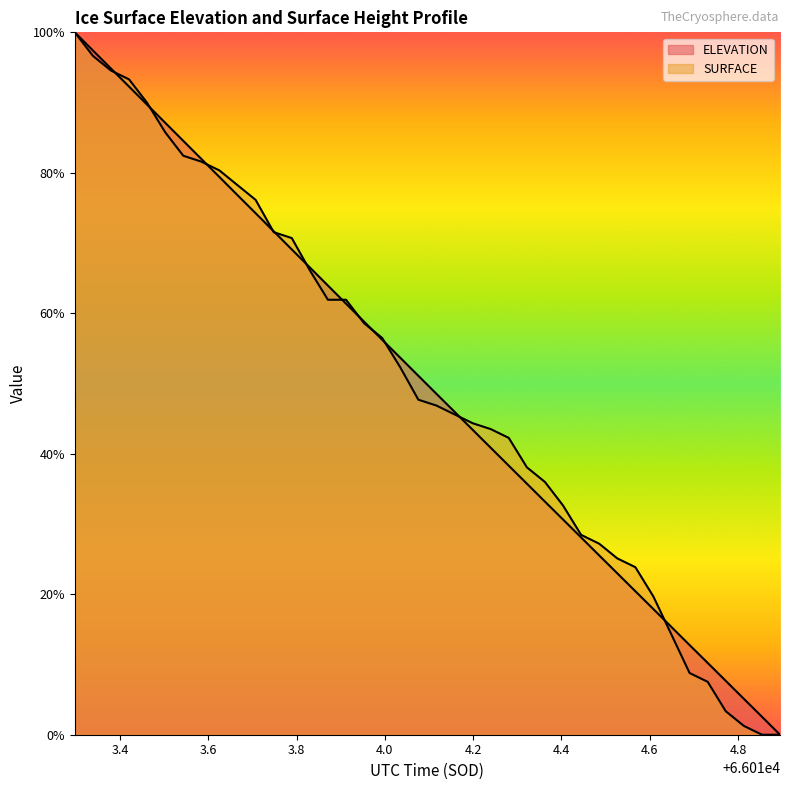

Is it true that SURFACE equals 38.1 at 66014.3216?

True